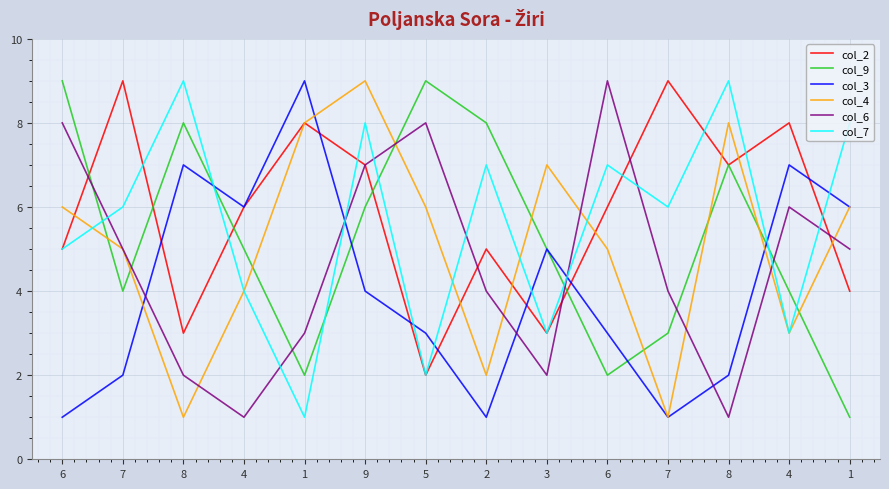

What is the difference between the maximum and minimum values in the col_9 series?

8